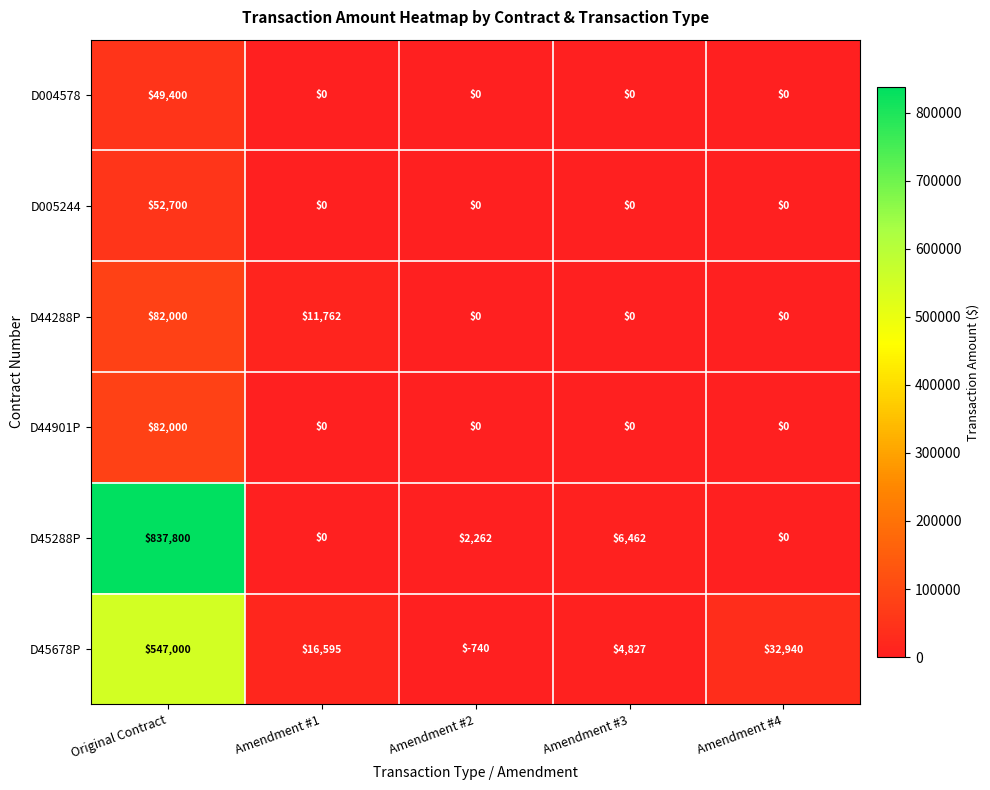

Which series has the largest range (max minus min)?

D45288P